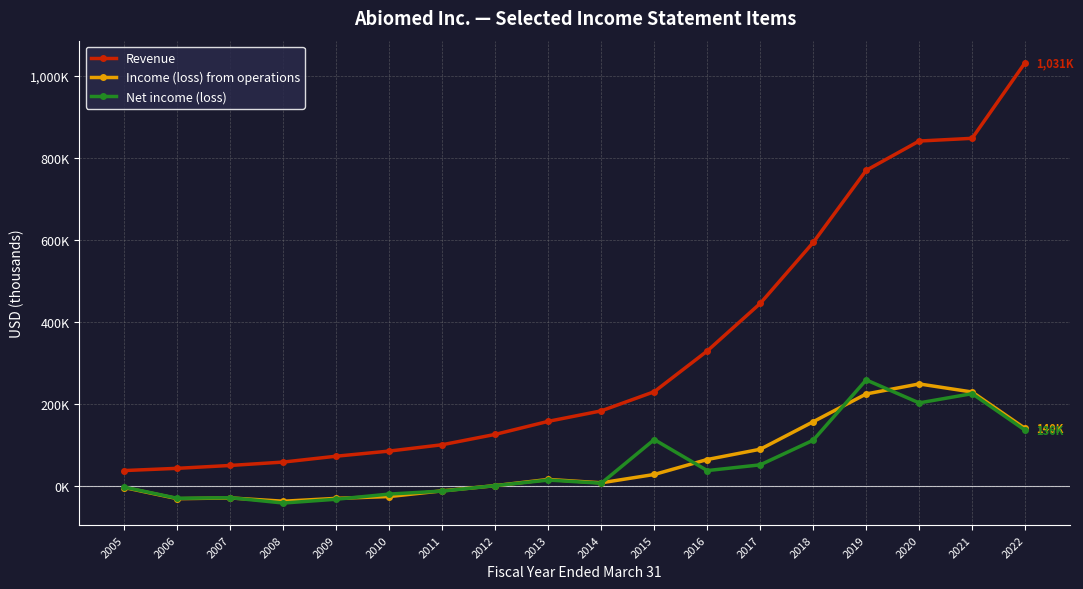

What are all the series names shown in the legend?

Revenue, Income (loss) from operations, Net income (loss)